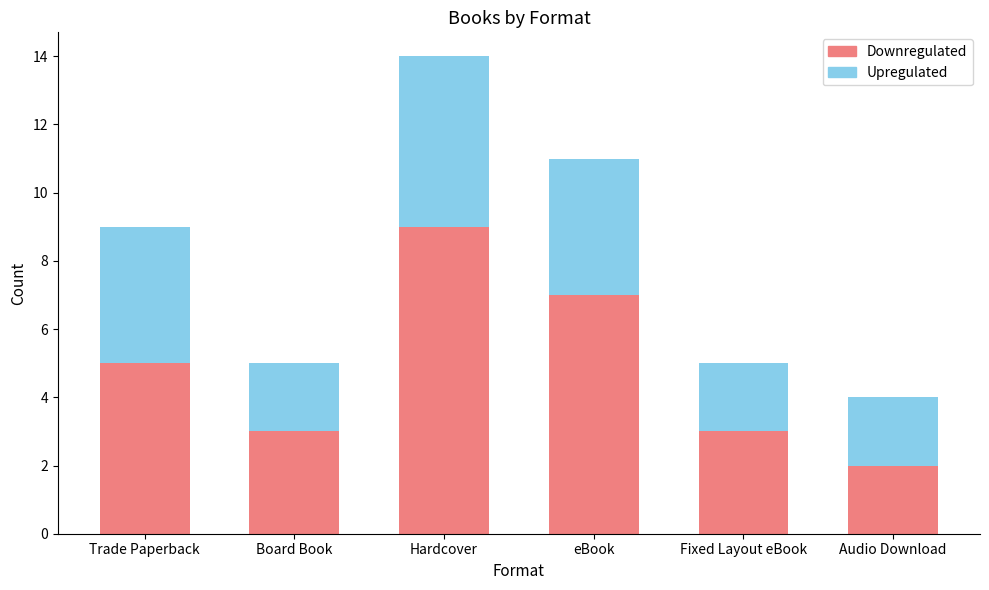

At which category is the sum across all series the highest?

Hardcover